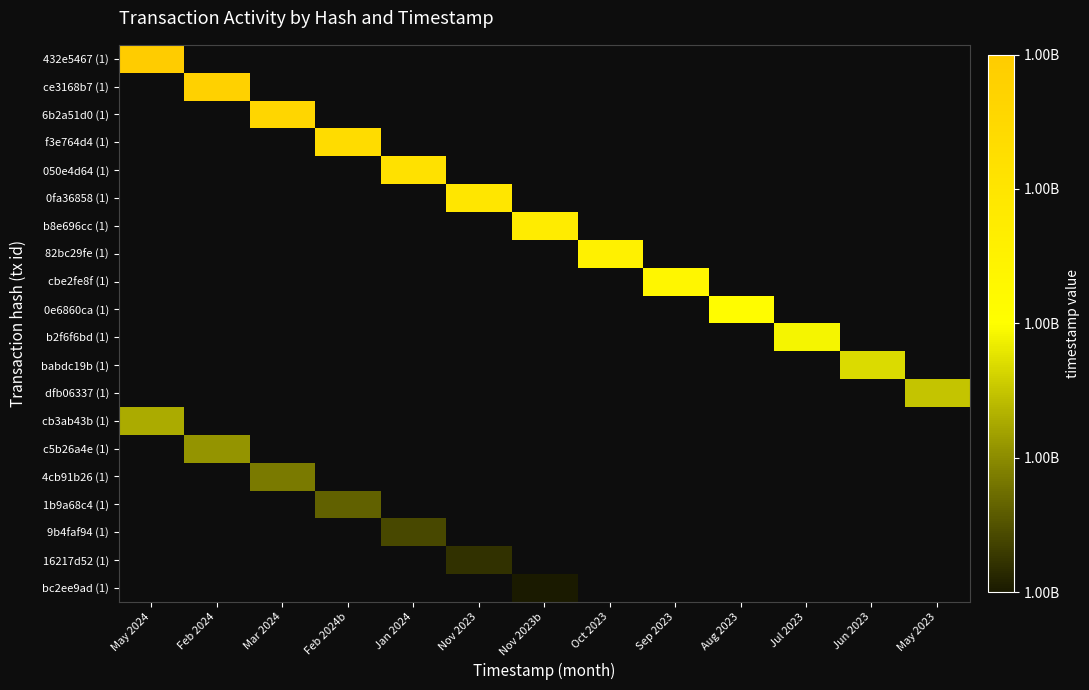

At how many categories does at least one series exceed 1684868643?

12